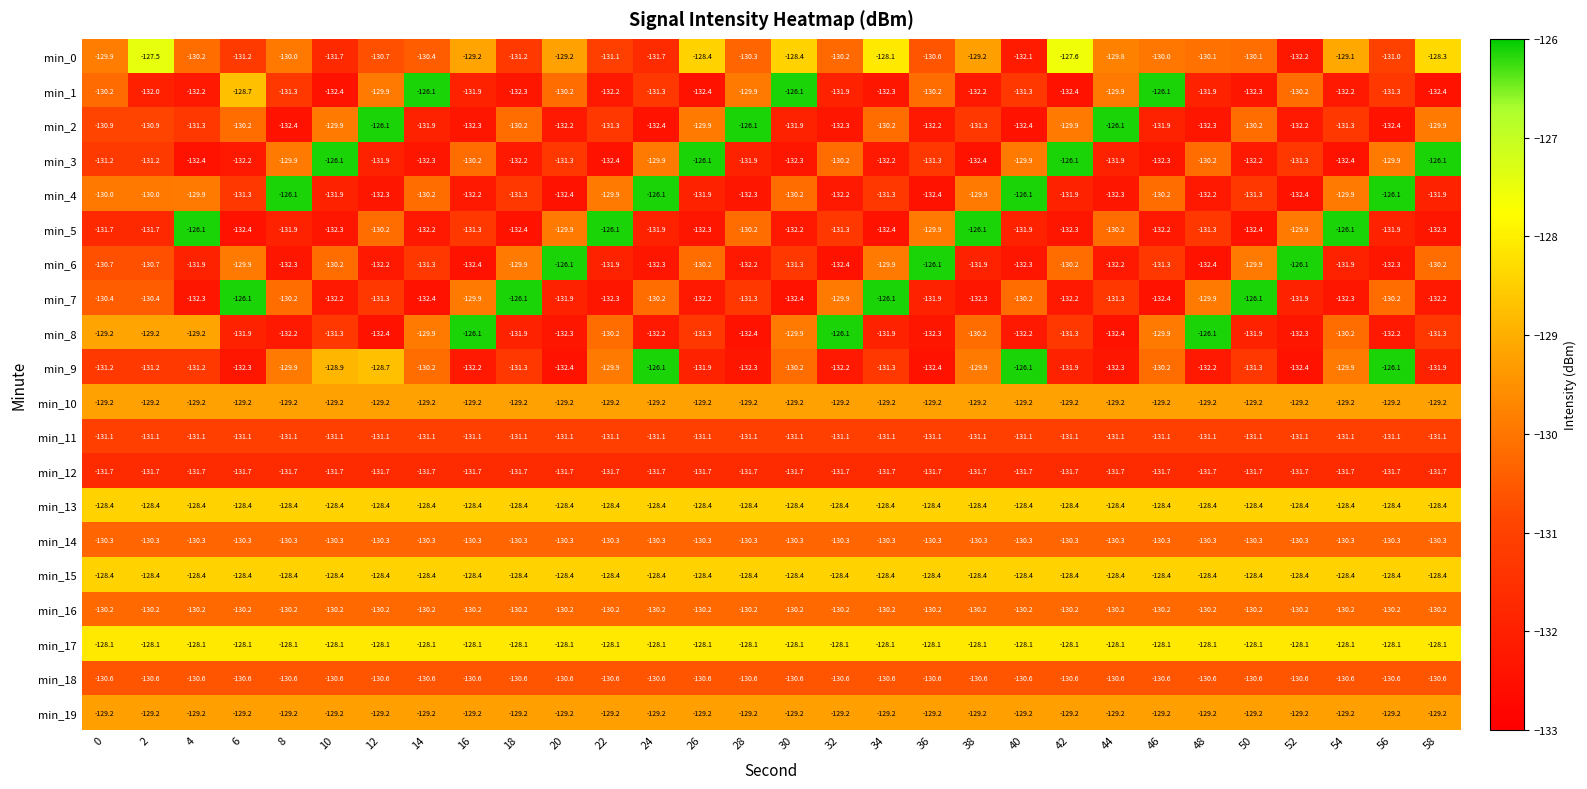

What is the minimum value shown in the chart?

-132.4